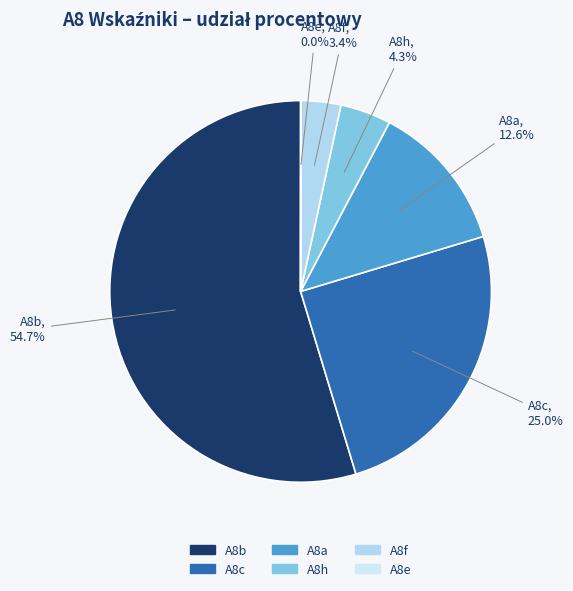

Is A8f the majority of the pie?

No